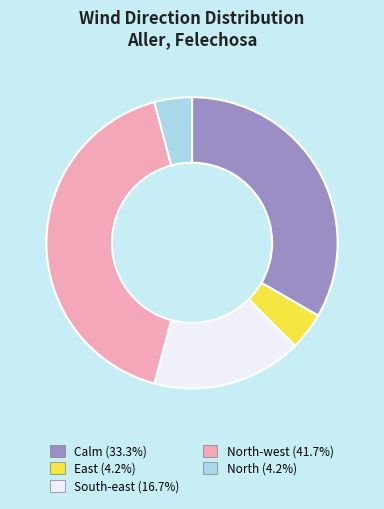

Does any single category account for the majority?

No